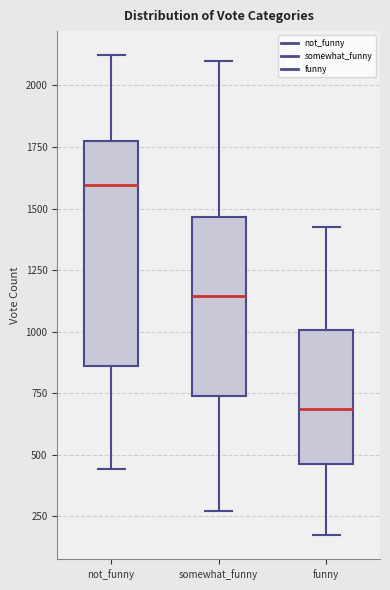

Which box has the highest median line?

not_funny